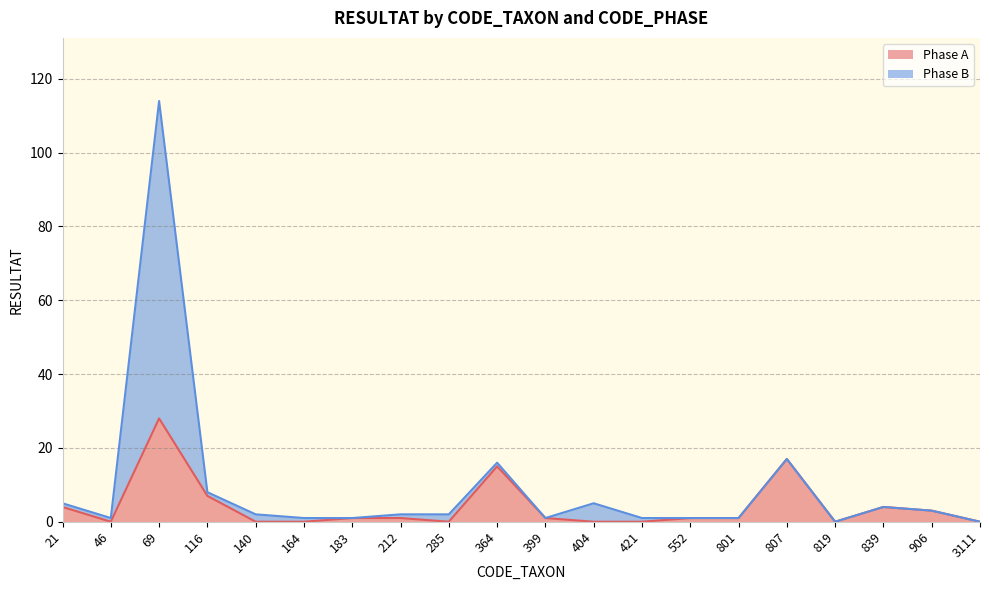

How many data points does each series have?

20